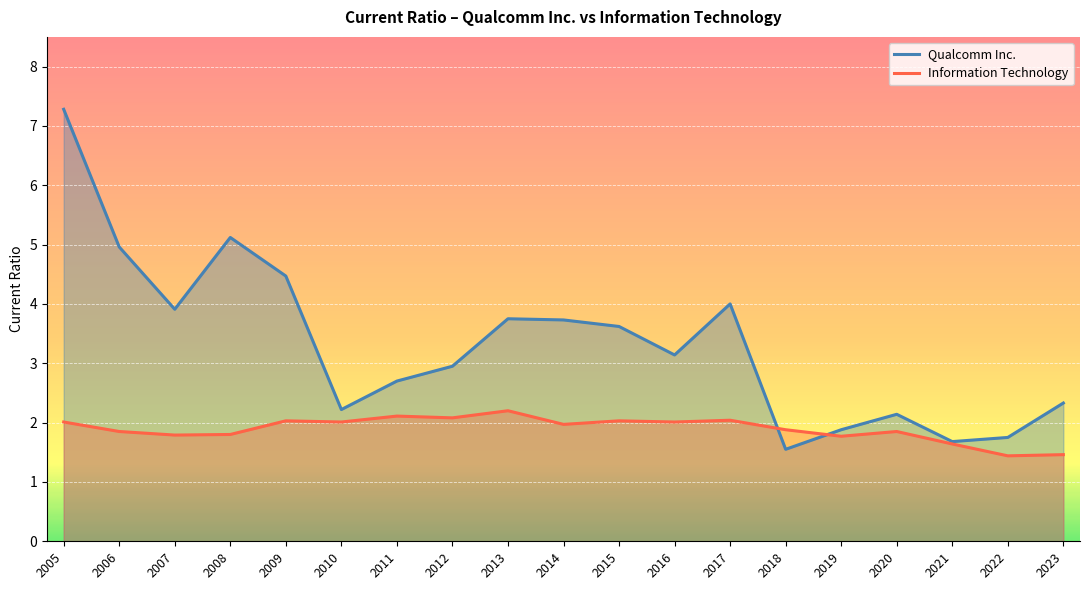

Between 2007 and 2009, which series saw the biggest shift?

Qualcomm Inc.